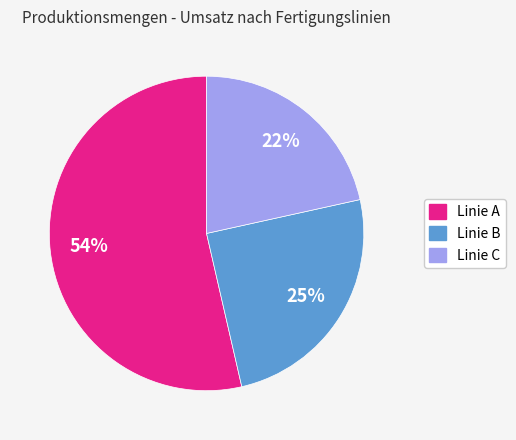

To the nearest percent, what is the average slice percentage?

33%